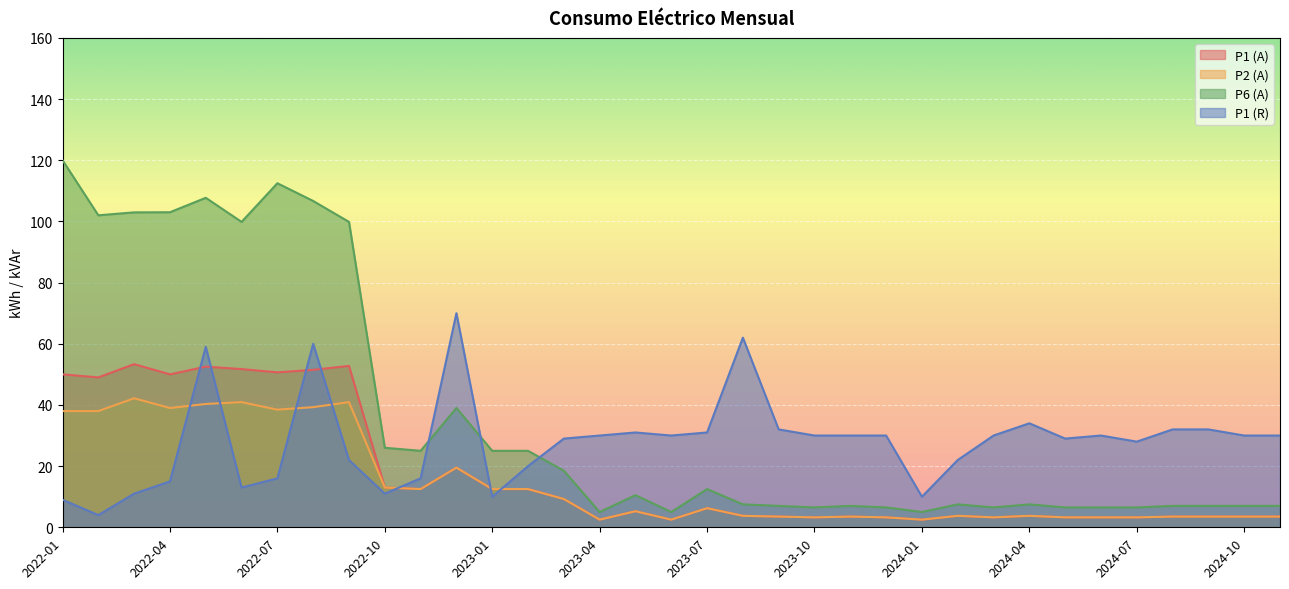

True or false: P1 (R) and P6 (A) cross at least once.

True